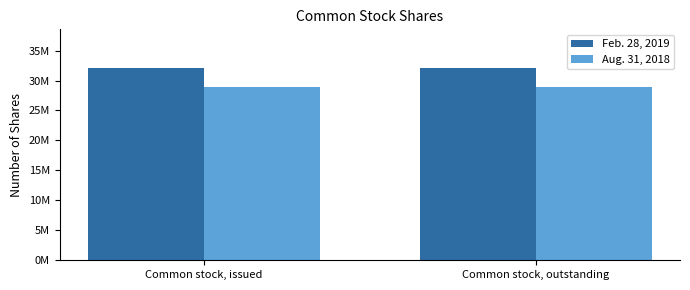

Is the value of Aug. 31, 2018 at Common stock, outstanding greater than the value of Feb. 28, 2019 at Common stock, outstanding?

No